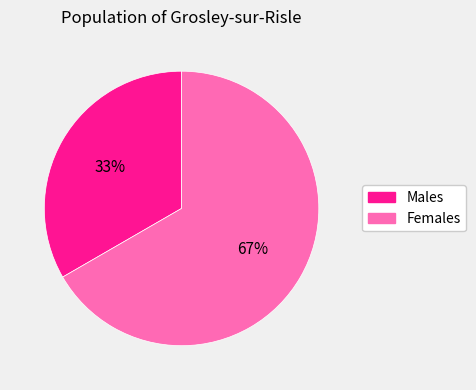

Is there any slice that represents more than half of the pie?

Yes